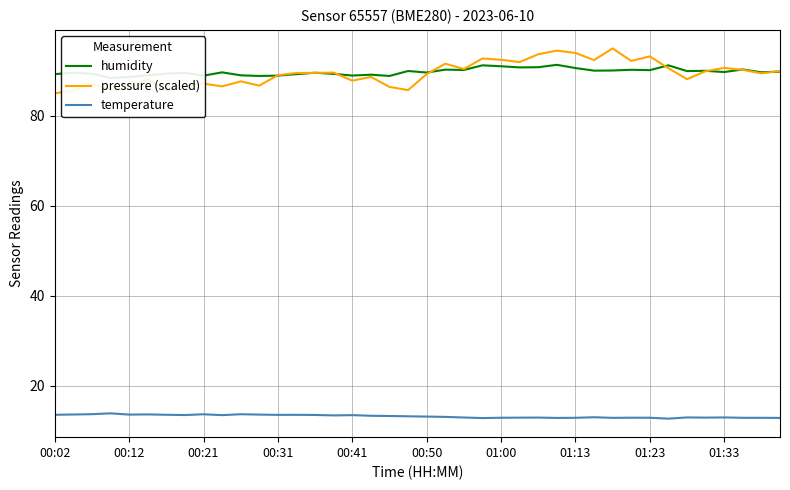

Which category has the lowest value in the pressure (scaled) series?

00:02